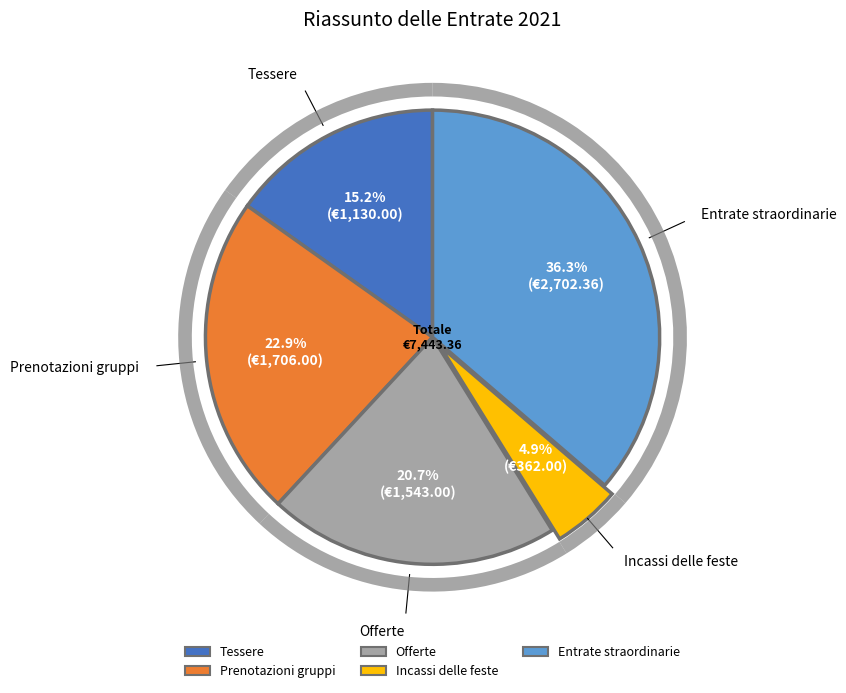

Count the number of slices in the pie.

5